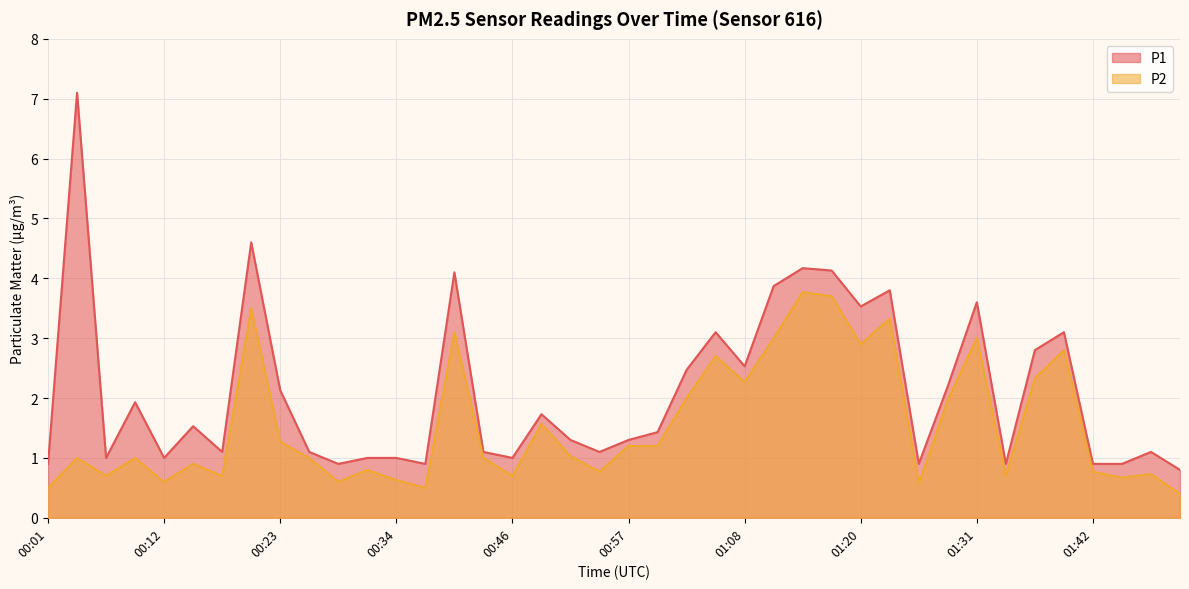

How many lines are shown in the chart?

2